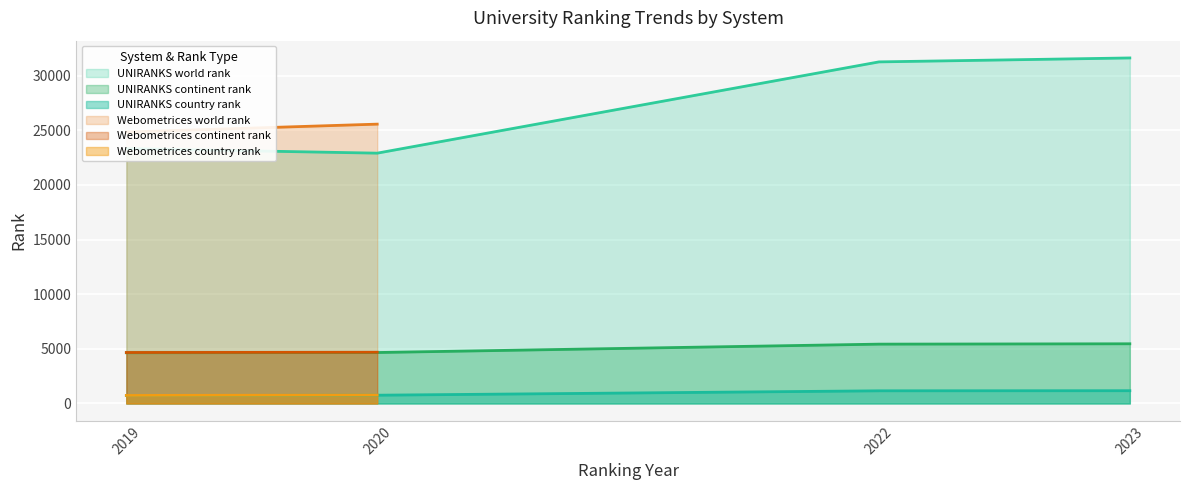

The value of UNIRANKS continent rank at 2023 is 5462. True or false?

True